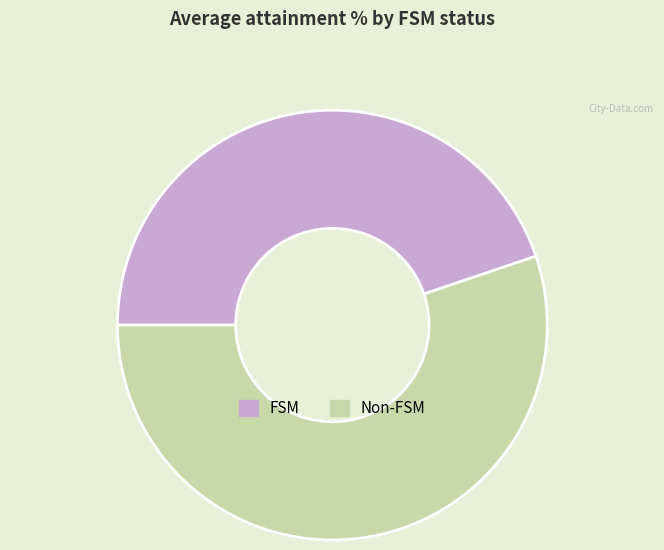

Rank the categories by value from lowest to highest.

FSM, Non-FSM